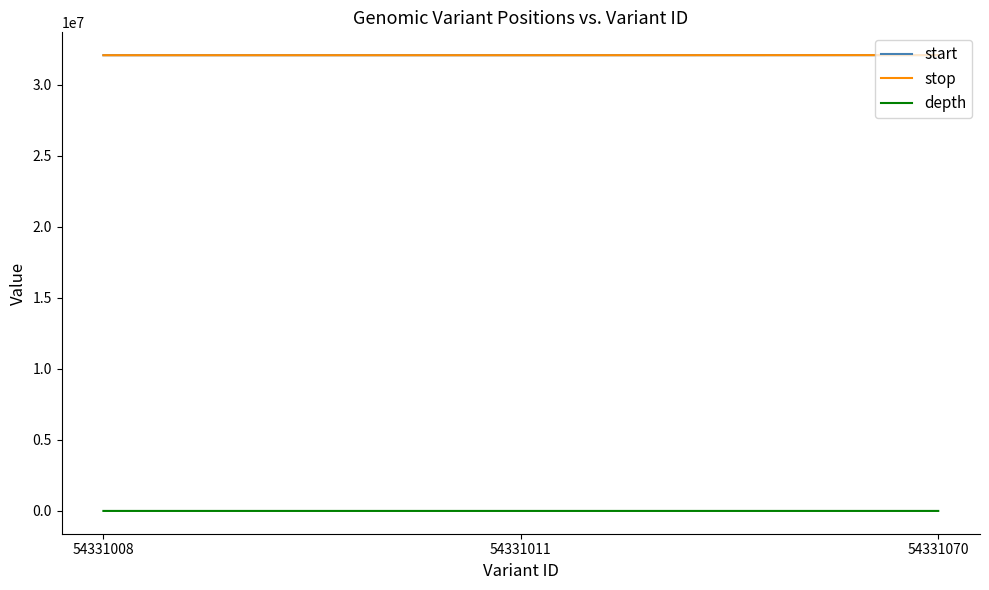

What is the highest value of the stop series?

32091108